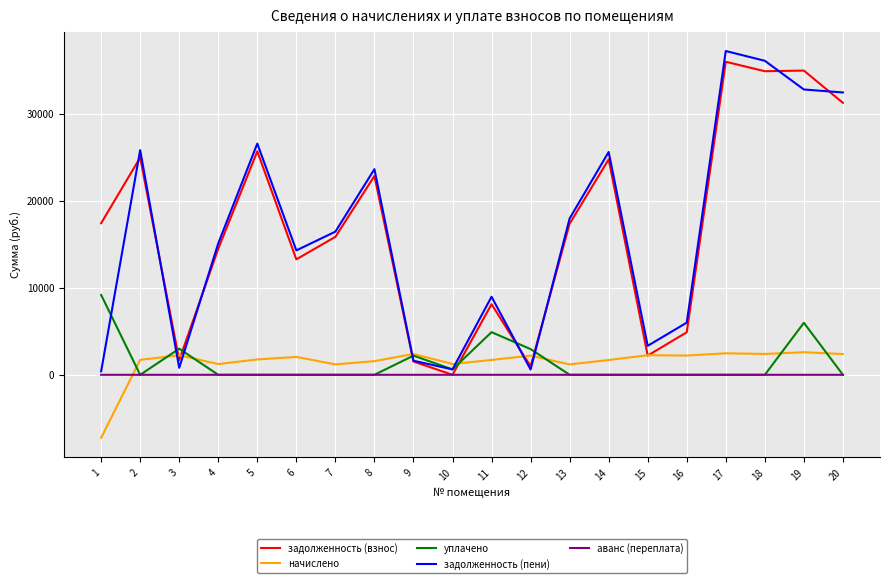

The value of уплачено at 3 is 3000.0. True or false?

True